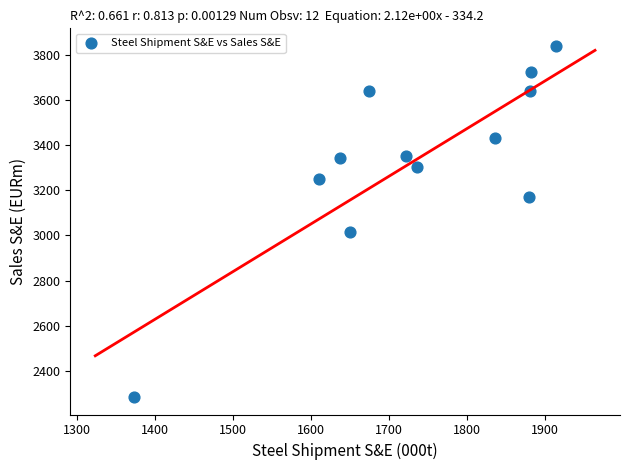

What is the average Y value?

3332